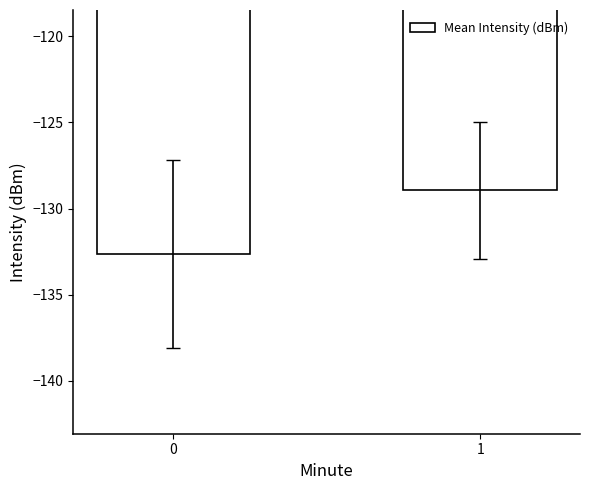

The chart shows a value of -37.1 at 1. True or false?

False